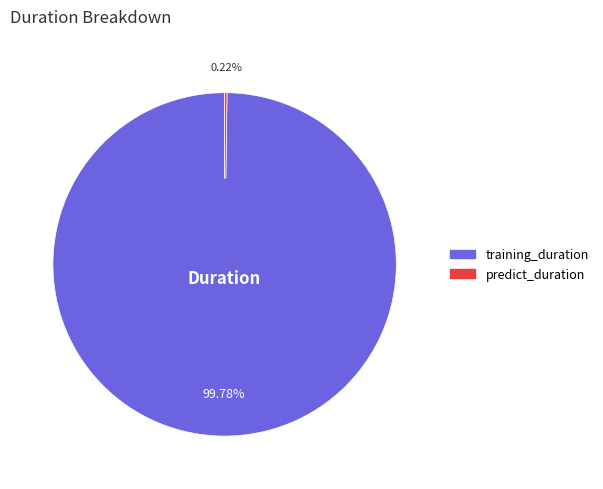

What is the largest slice in the pie chart?

training_duration